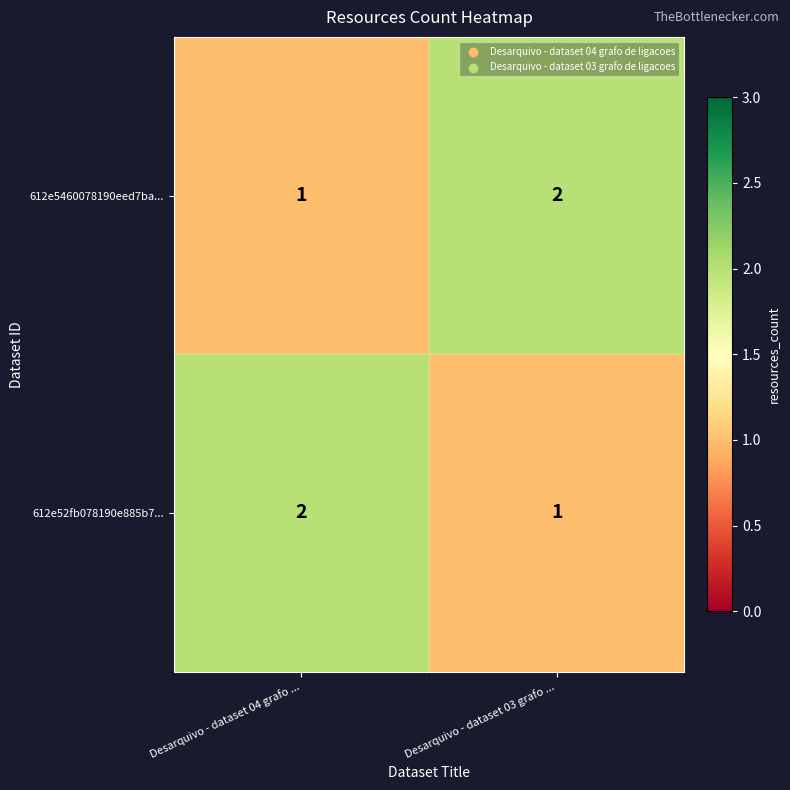

At which label is 612e52fb078190e885b7... closest to 1?

Desarquivo - dataset 03 grafo ...